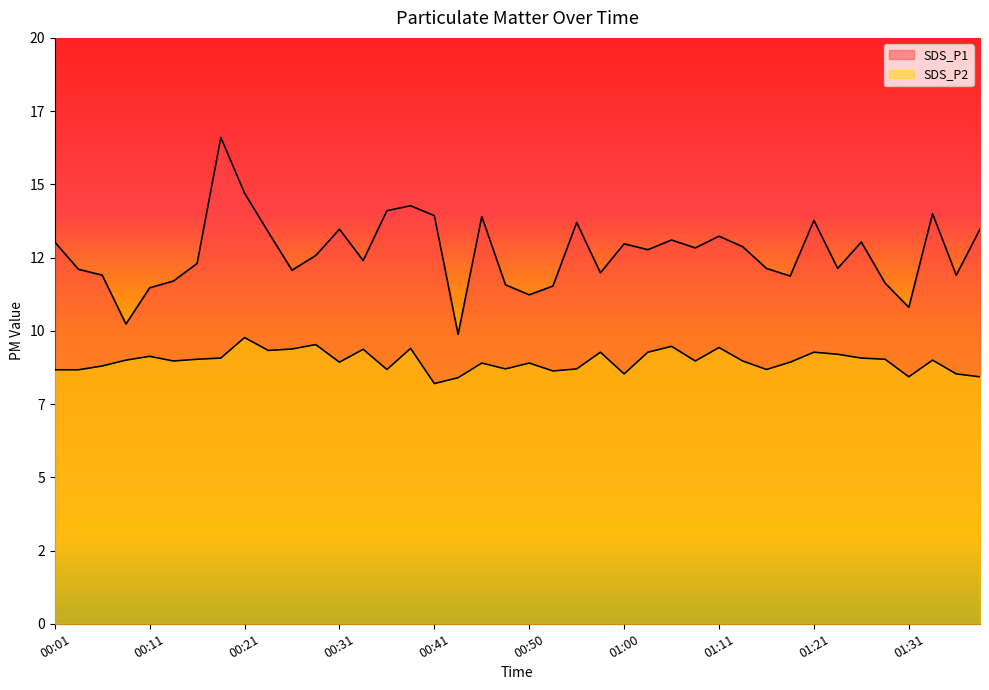

What is the sum of the SDS_P1 values at 00:28 and 01:03?

25.3